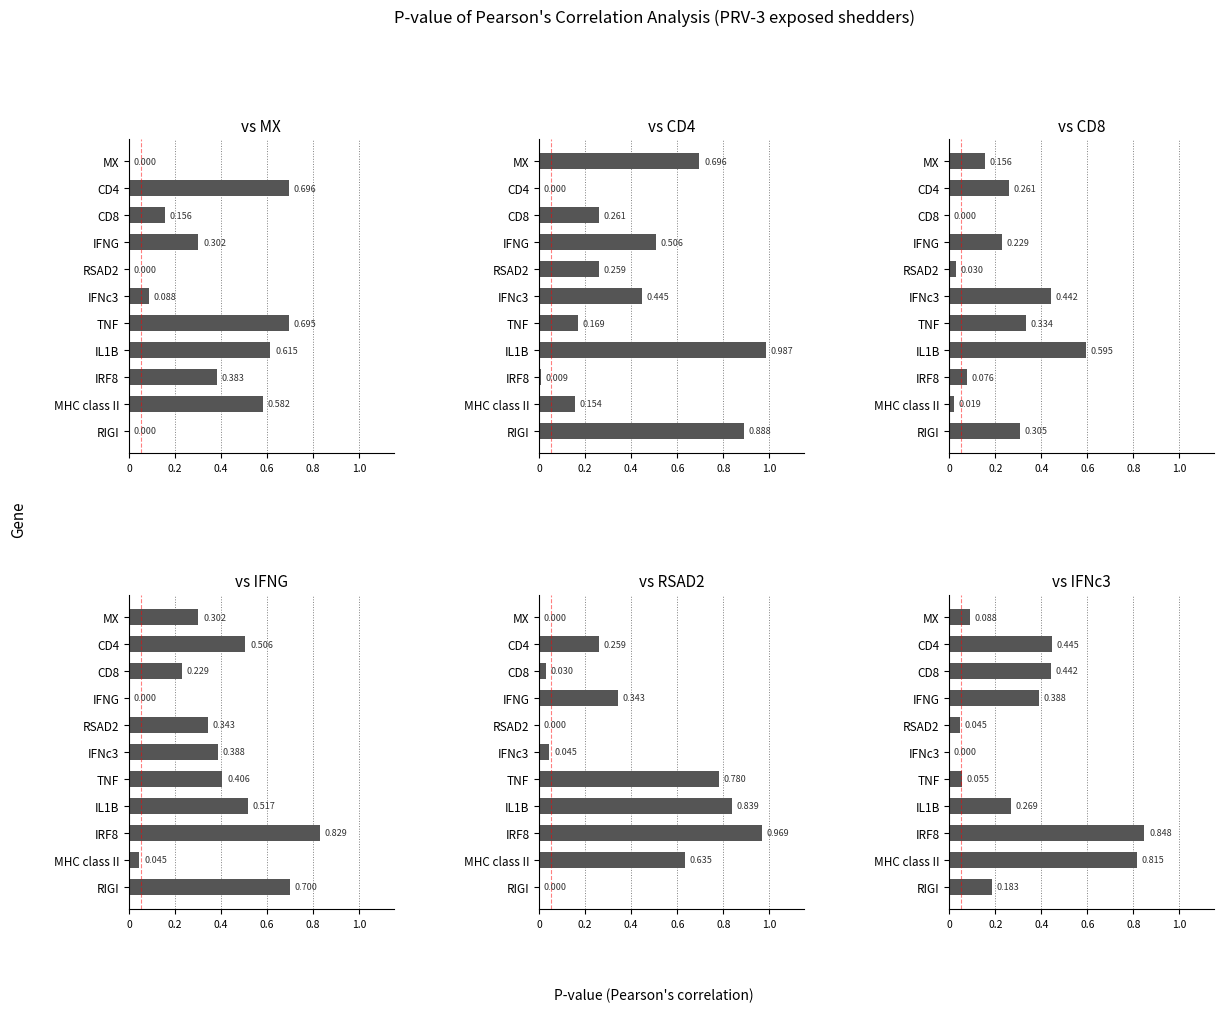

True or false: vs CD8 has a value of 0.1 at CD4.

False